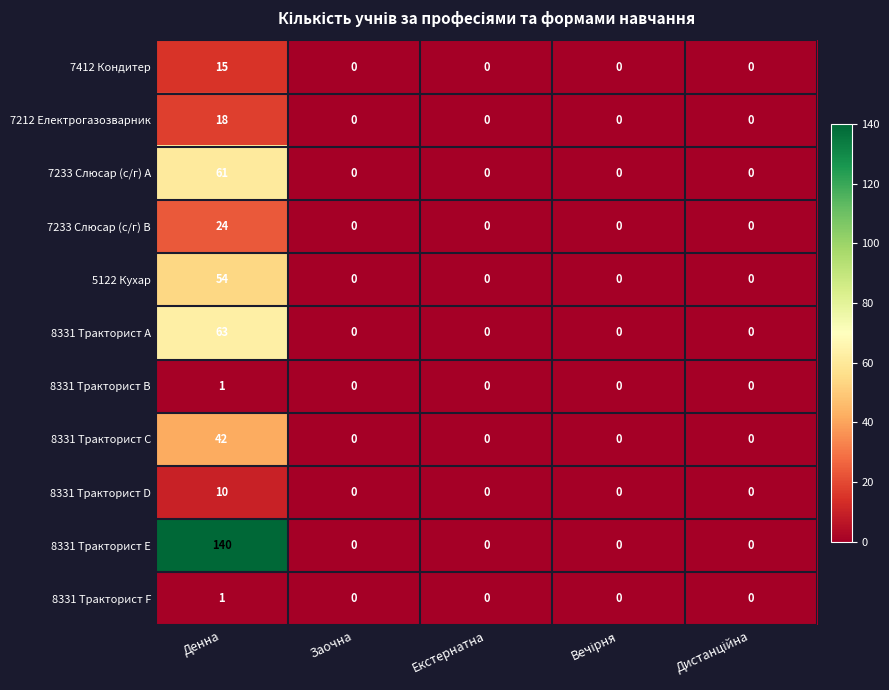

The value of 8331 Тракторист E at Екстернатна is 85. True or false?

False